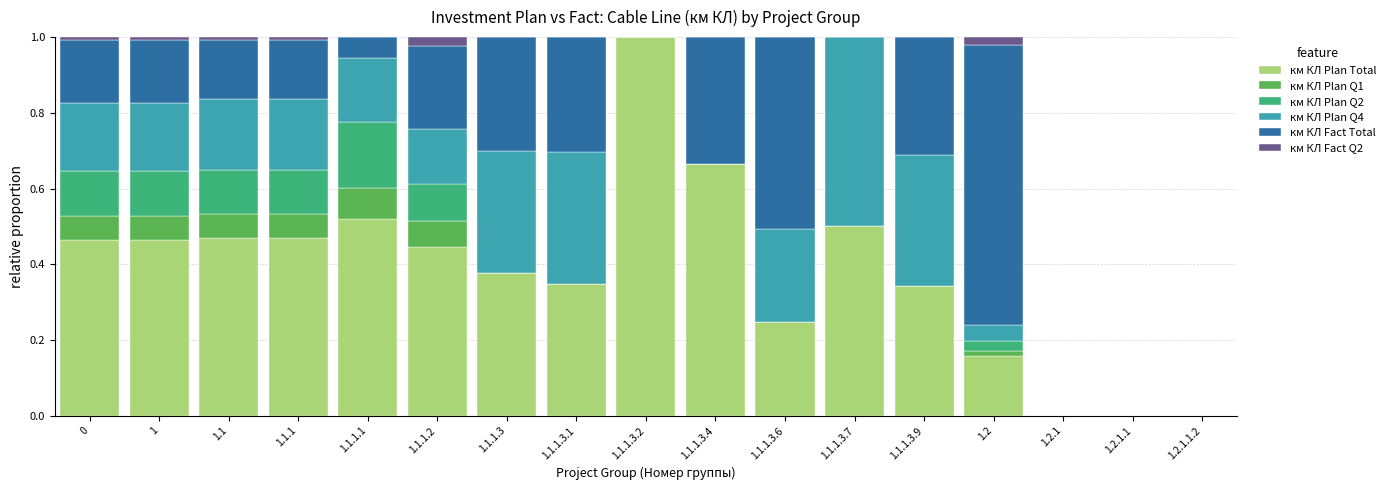

True or false: км КЛ Plan Total has a value of 0.1 at 1.1.1.3.

False